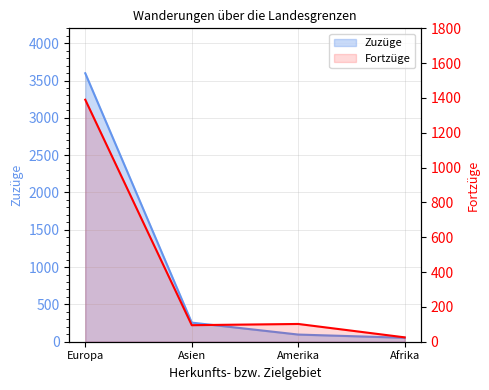

At which category does Fortzüge reach its first local peak?

Amerika